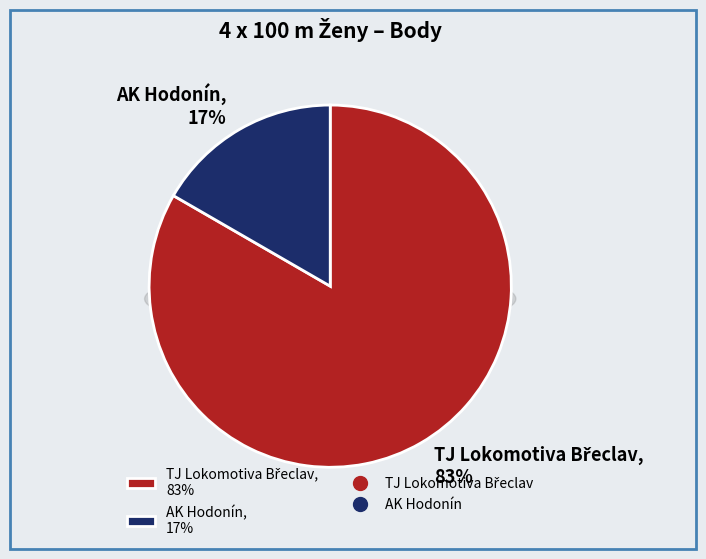

What is the total percentage of AK Hodonín and TJ Lokomotiva Břeclav?

100.0%